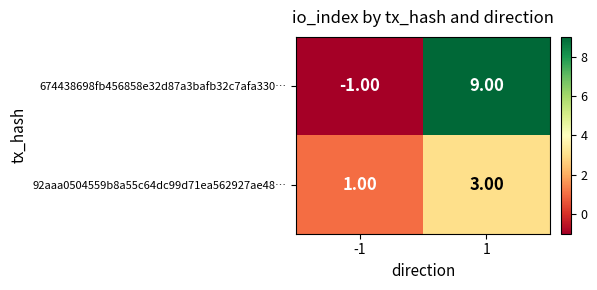

At which category does the chart reach its minimum across all series?

-1